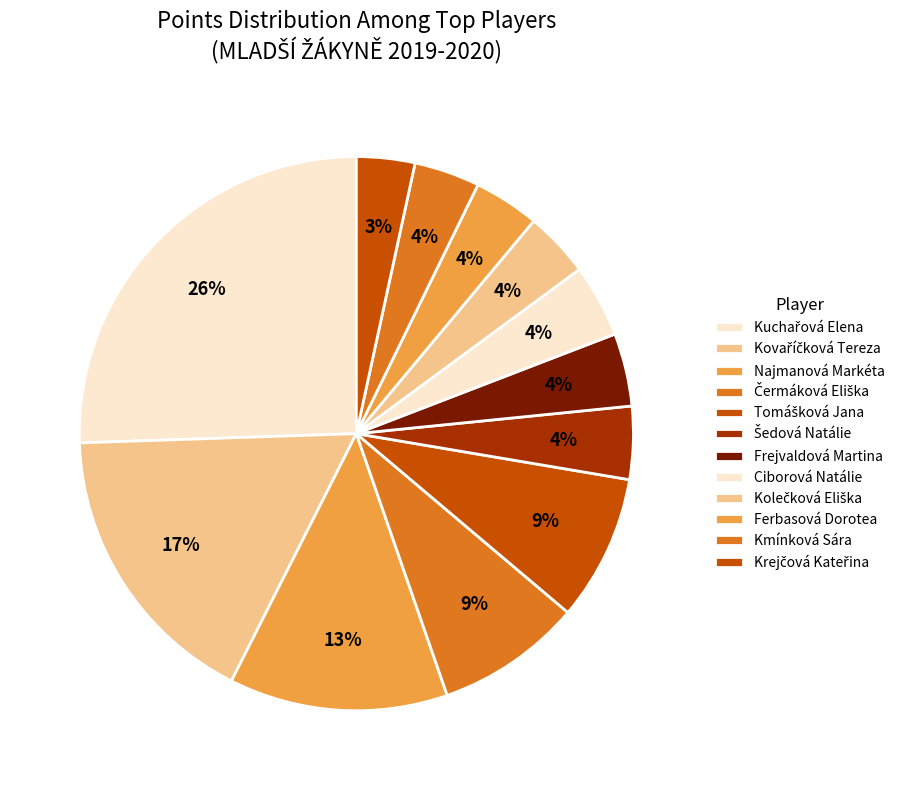

How many slices are in this pie chart?

12